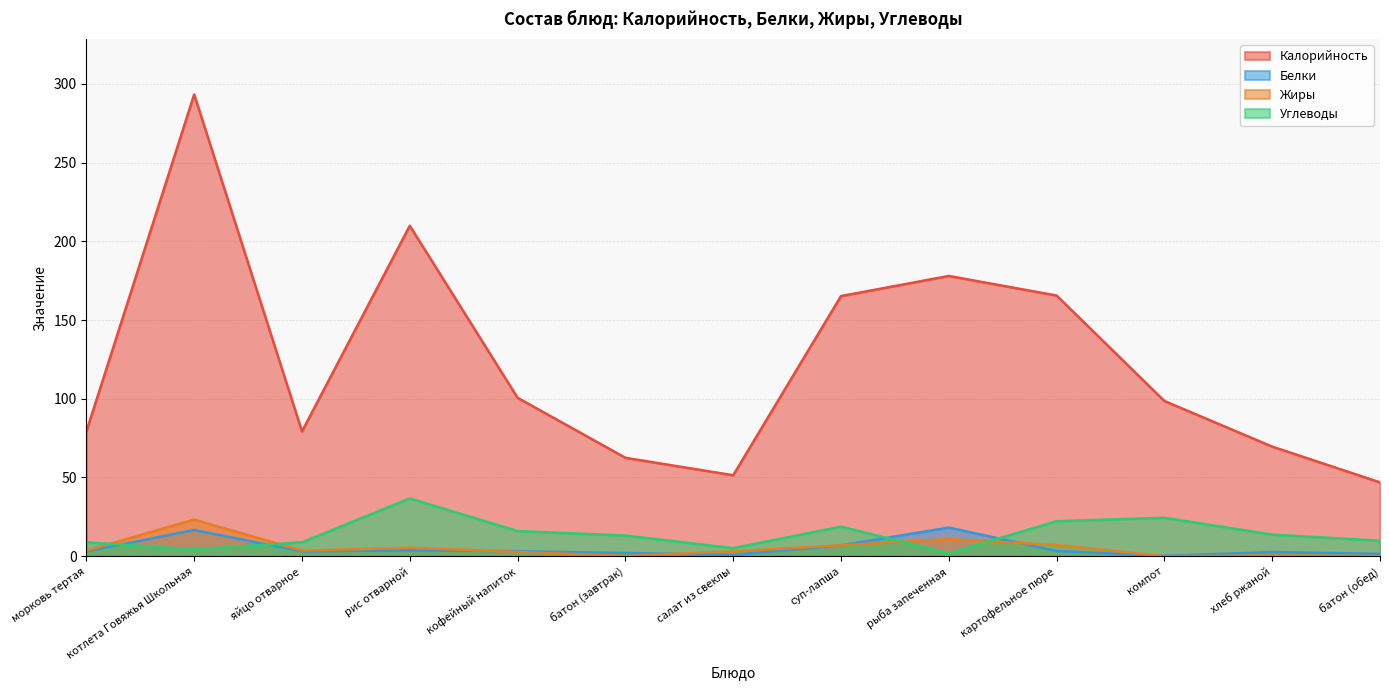

What is the label of the 9th point from the right?

кофейный напиток